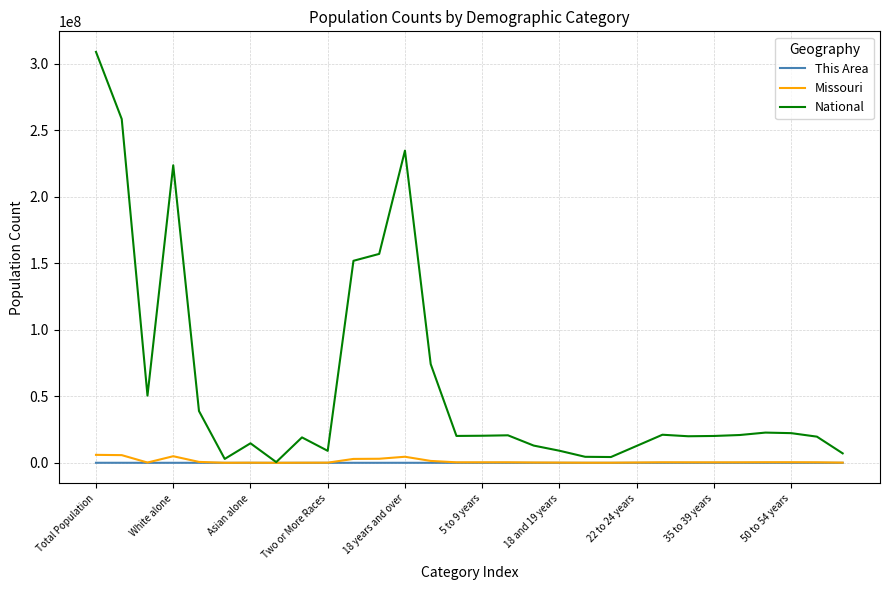

Which series has the largest range (max minus min)?

National